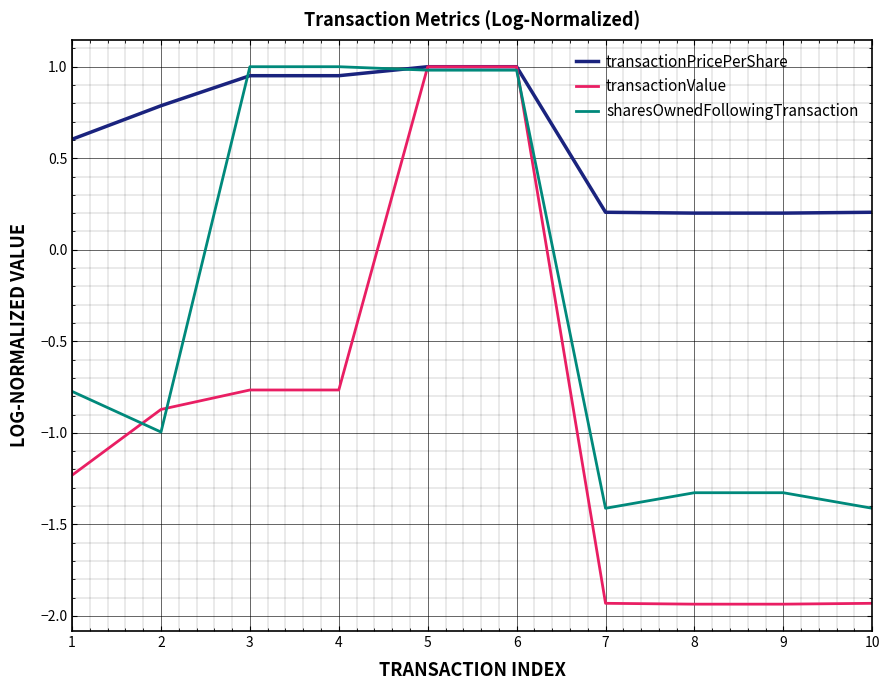

Count the number of categories in the chart.

10